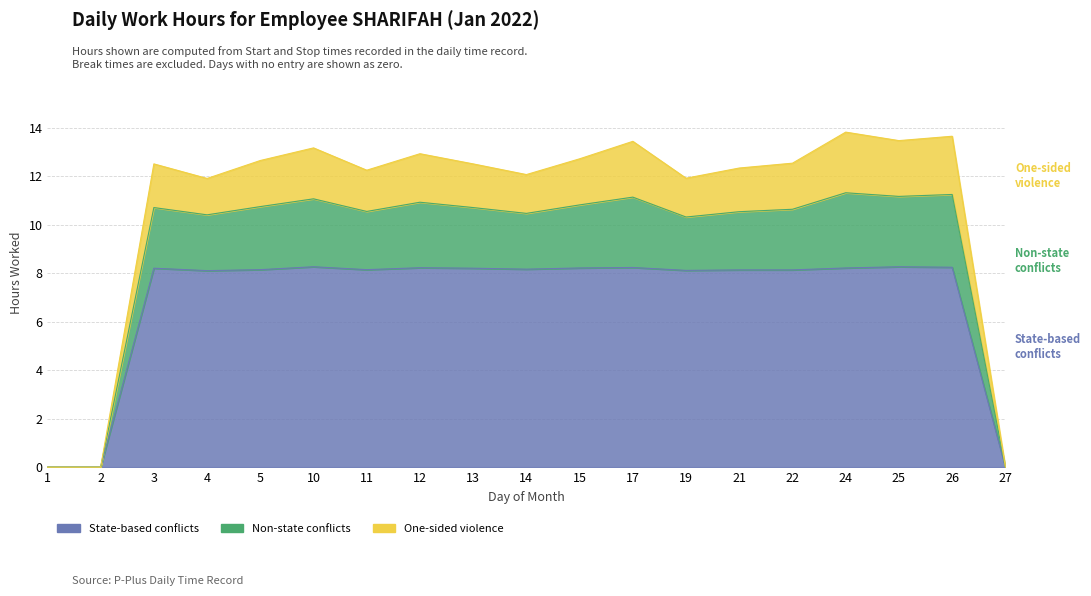

What is the average value of the State-based conflicts series?

6.9